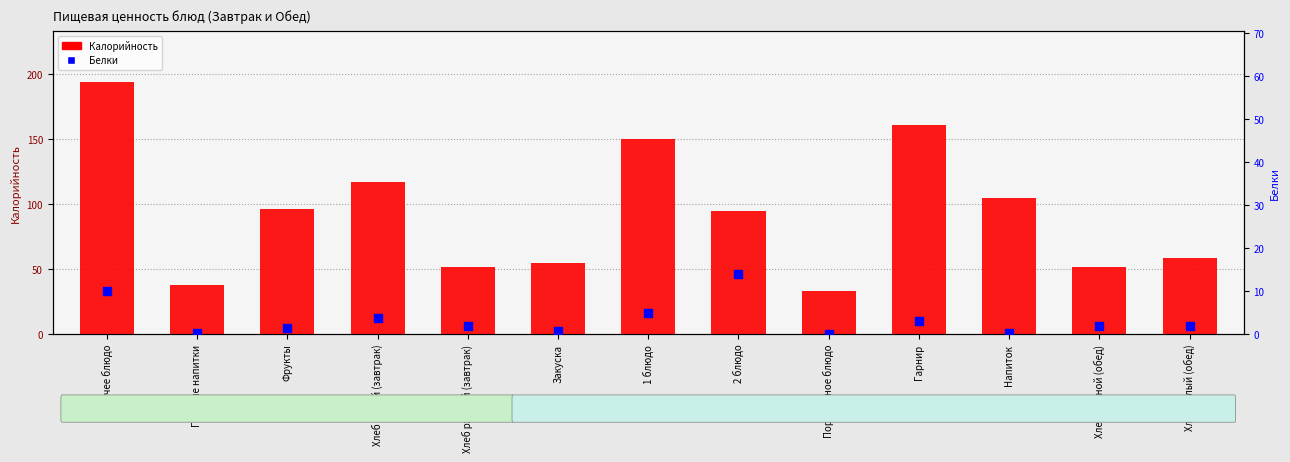

Which series has the widest spread of Y values?

Калорийность